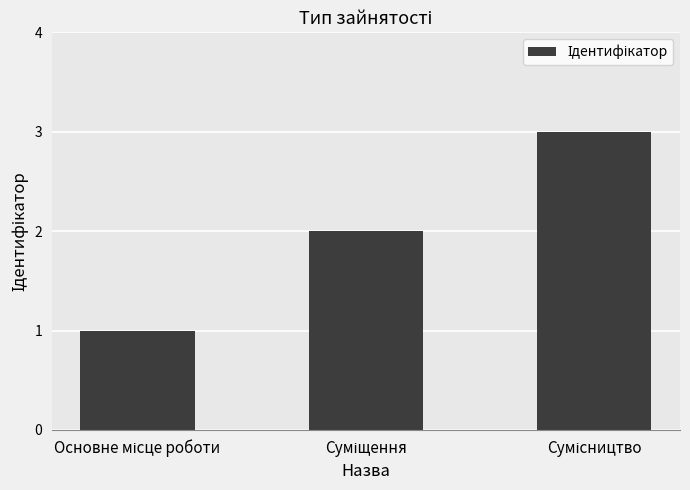

What is the sum of all values?

6